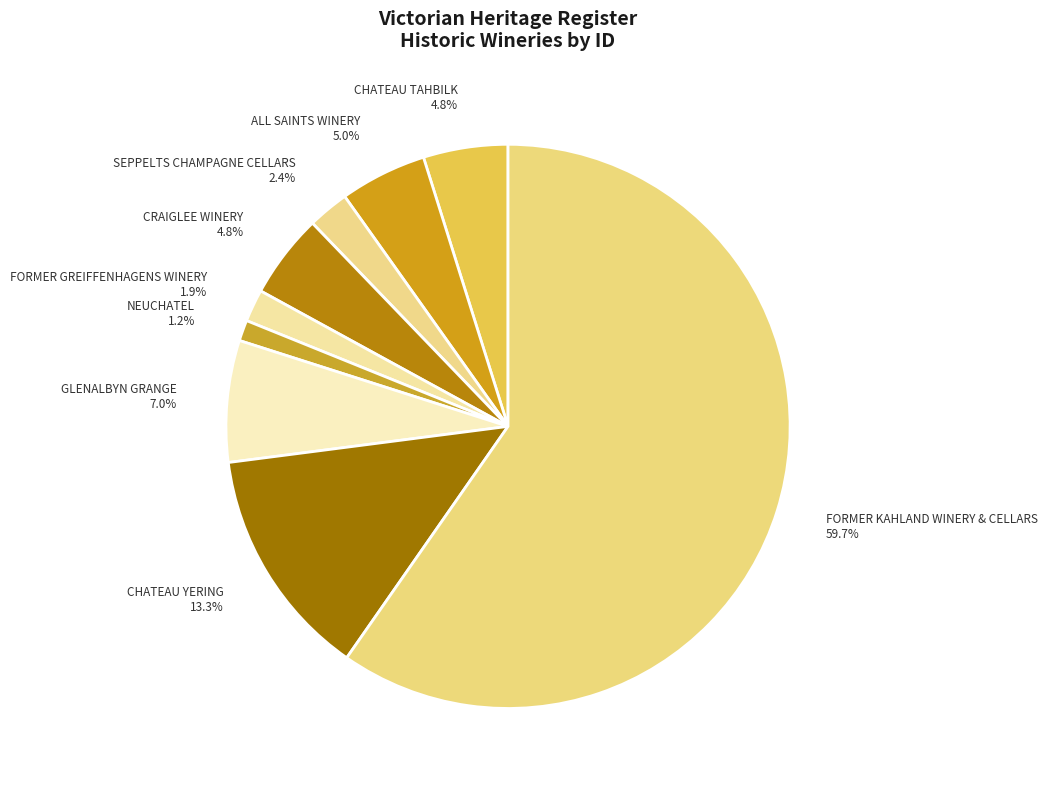

Which slice is the smallest?

NEUCHATEL